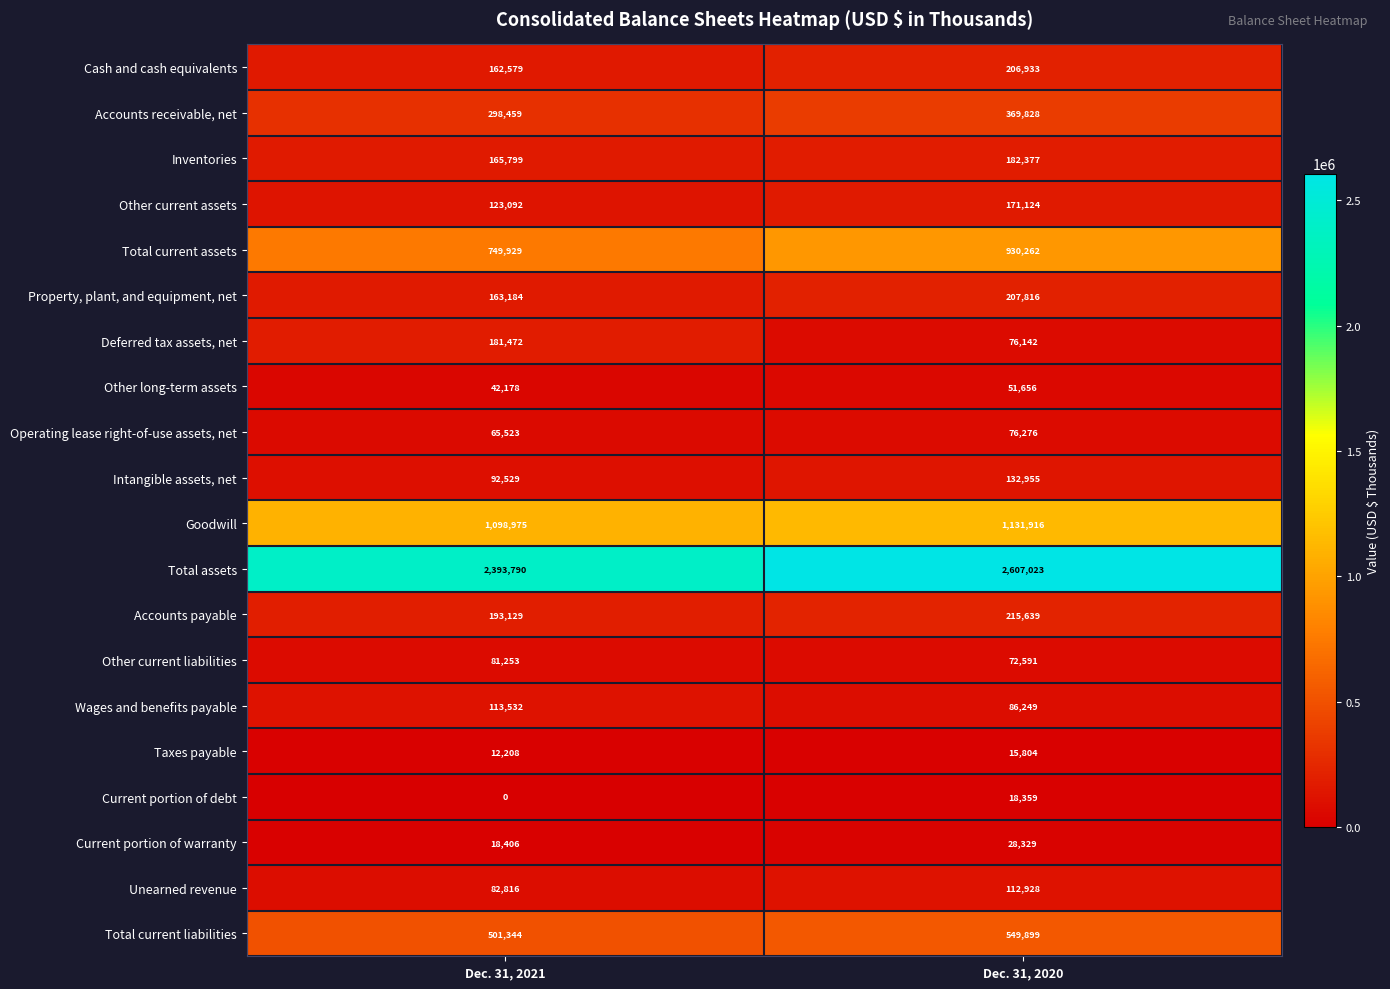

List the series in order of their peak value, lowest first.

Taxes payable, Current portion of debt, Current portion of warranty, Other long-term assets, Operating lease right-of-use assets, net, Other current liabilities, Unearned revenue, Wages and benefits payable, Intangible assets, net, Other current assets, Deferred tax assets, net, Inventories, Cash and cash equivalents, Property, plant, and equipment, net, Accounts payable, Accounts receivable, net, Total current liabilities, Total current assets, Goodwill, Total assets